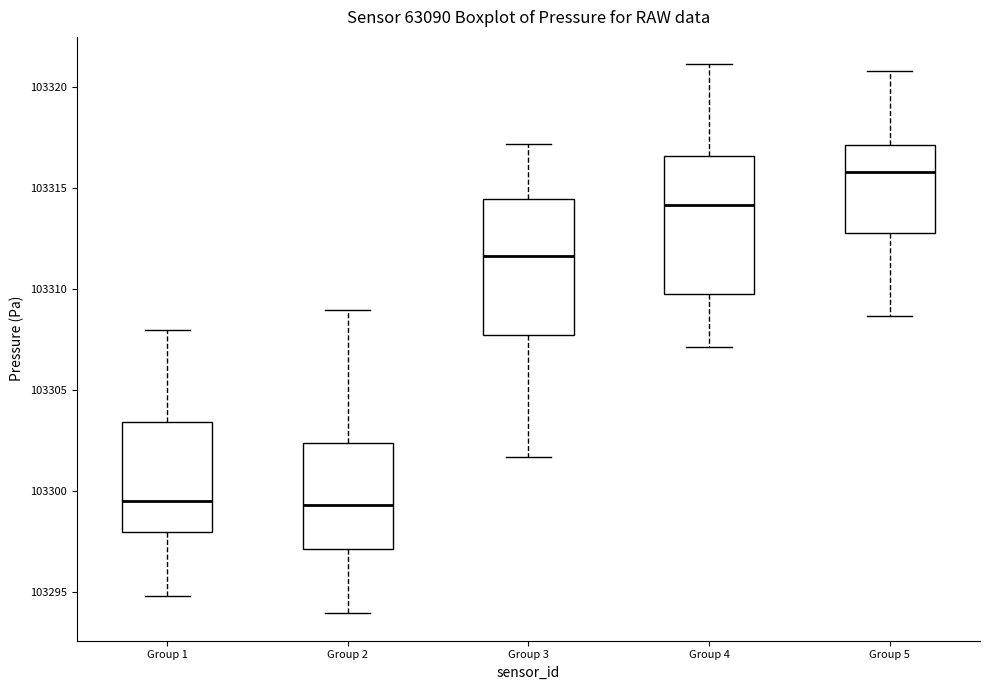

Where does the lower whisker of the box for Group 3 end on the y-axis? The values are not printed on the chart, so give them approximately, as read against the axis.

103301.5